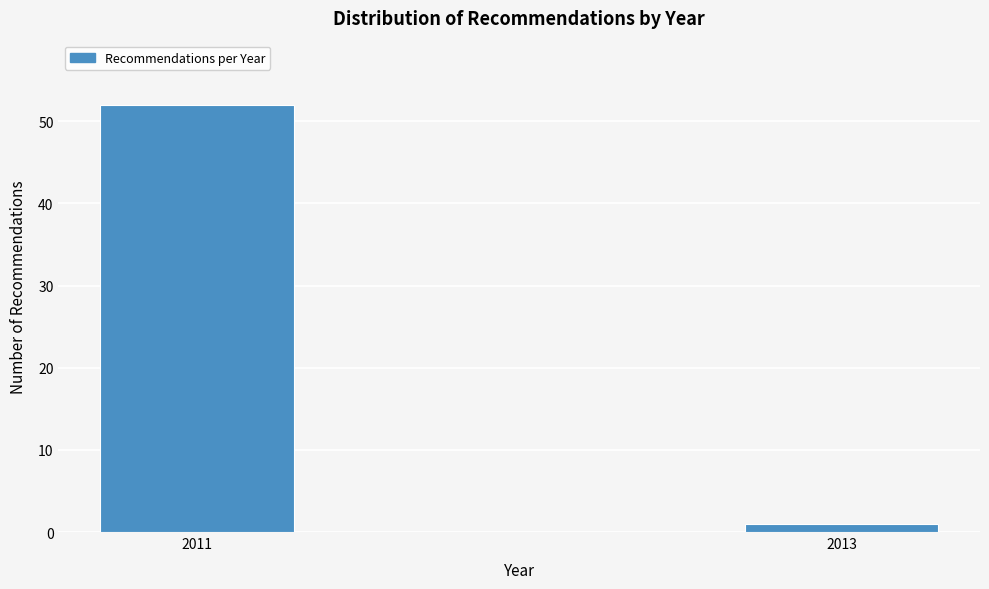

Reading left to right, list all the values displayed in this chart.

52	1